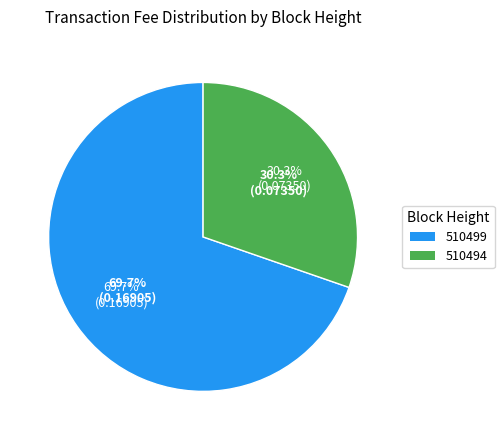

What percentage do 510494 and 510499 together represent?

100.0%